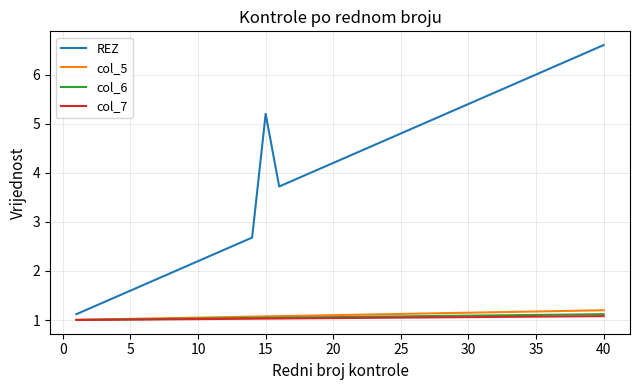

Which series has the widest spread of values?

REZ